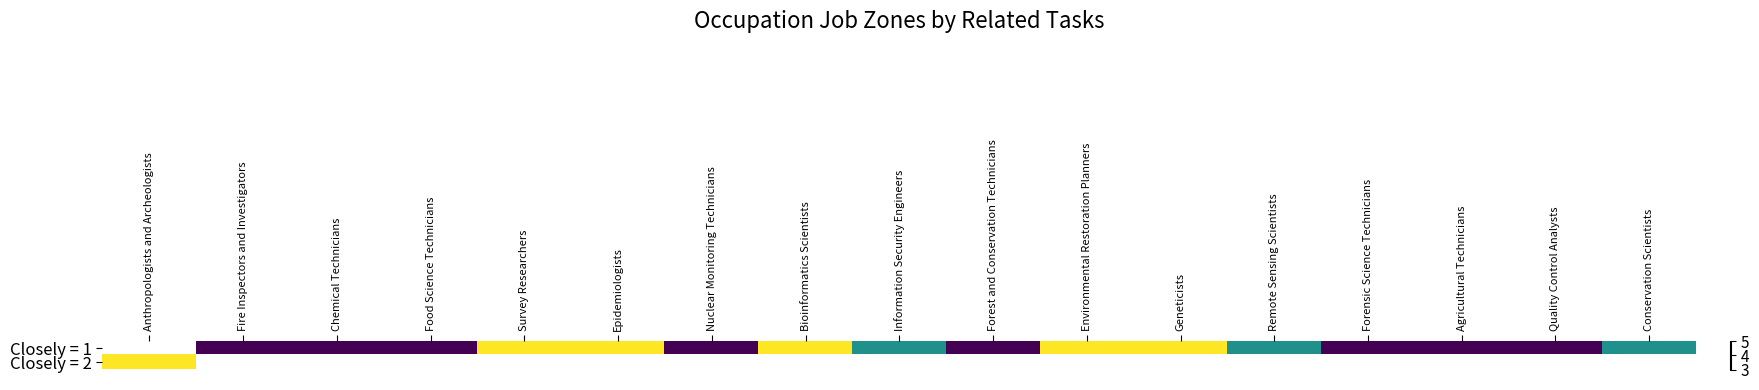

Which series has the largest range (max minus min)?

Closely = 2